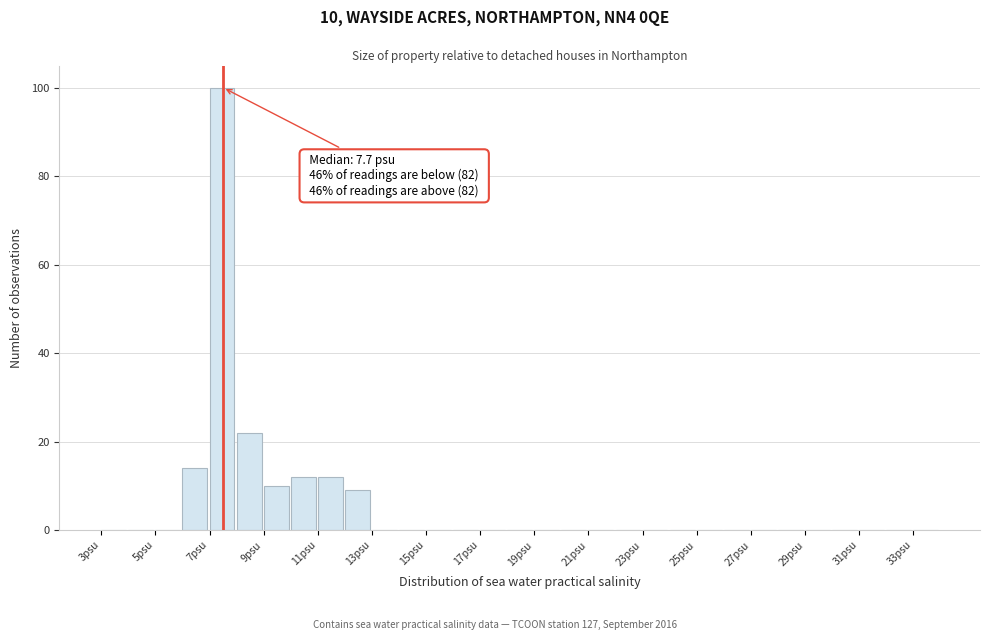

Which range on the x-axis has the tallest bar?

7 to 8